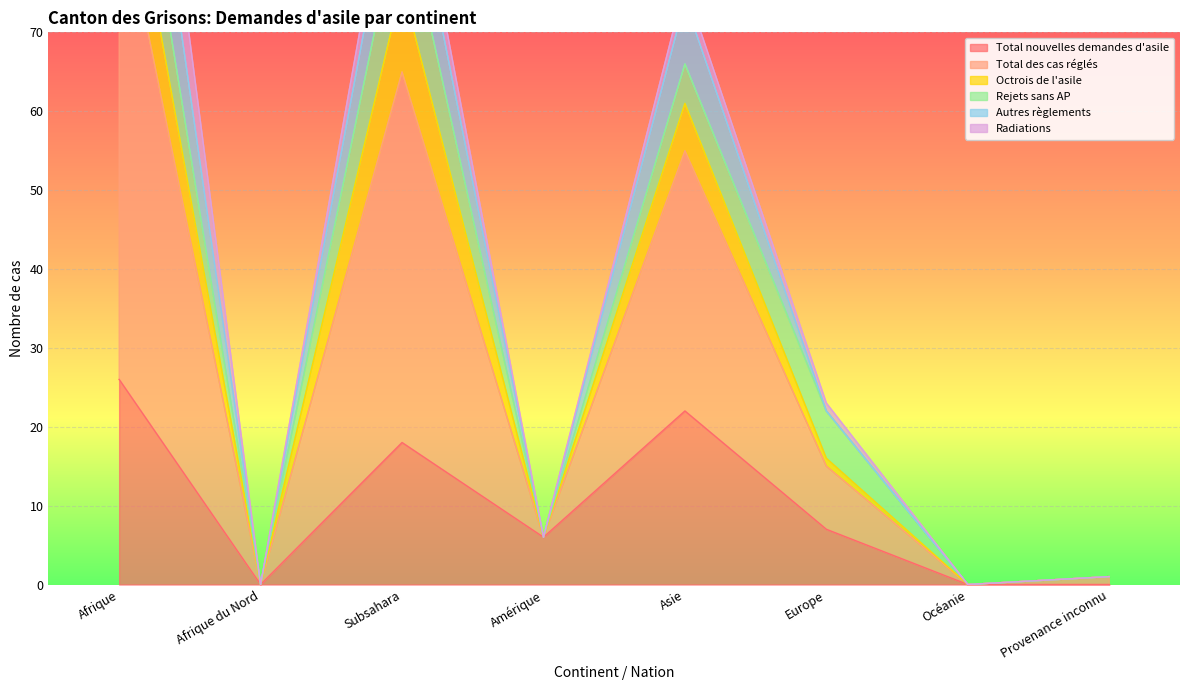

What is the approximate value of Total des cas réglés at Afrique, to the nearest 5?

140